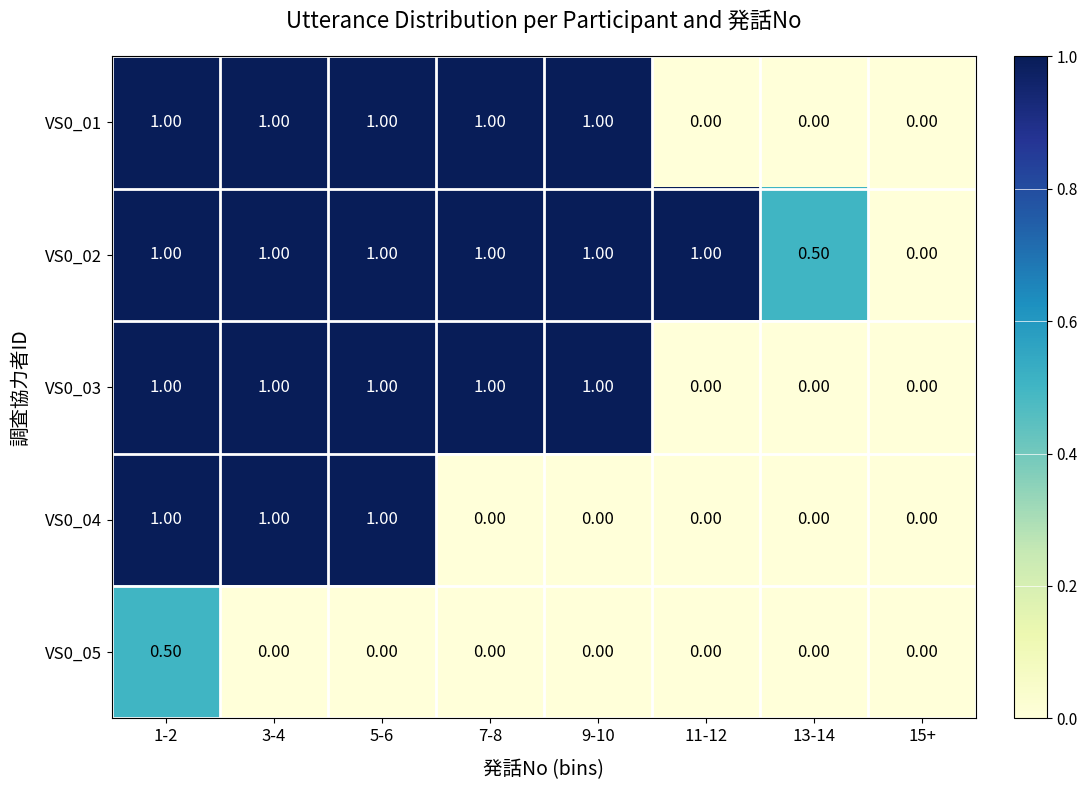

What is the total value across all series at 3-4?

4.0